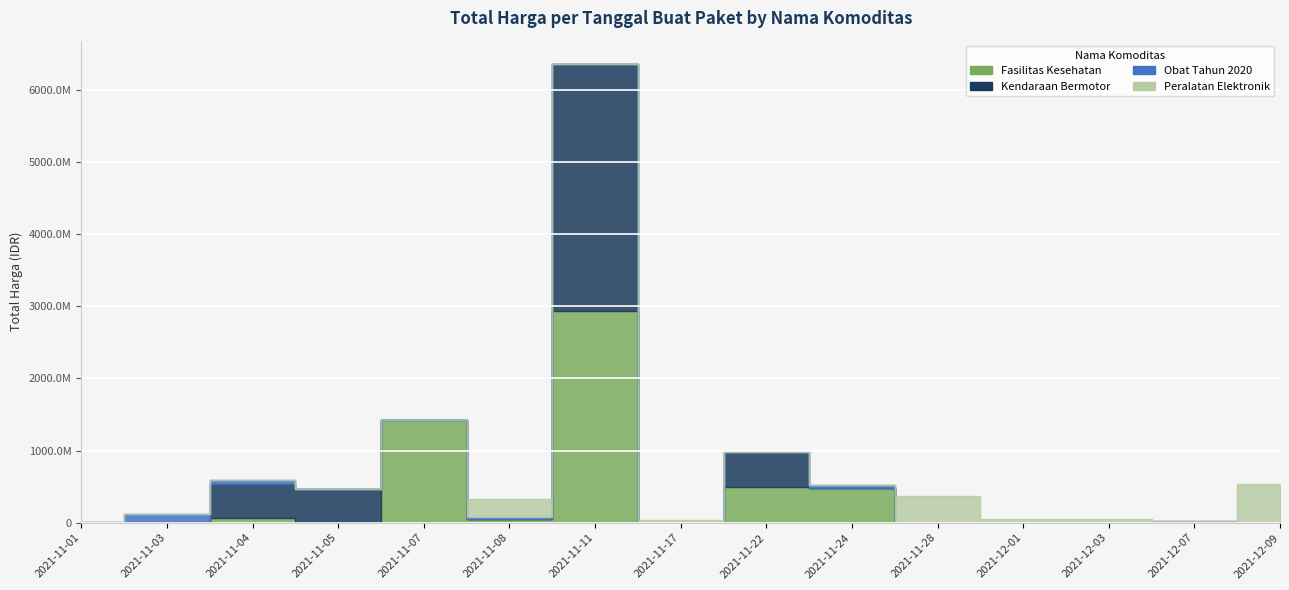

What is the label of the 10th point from the left?

2021-11-24